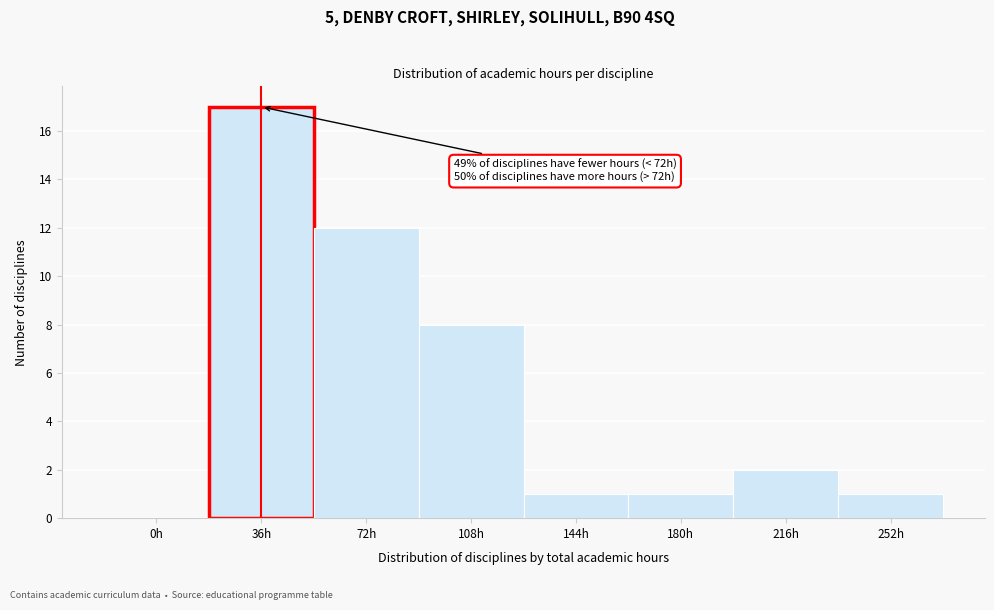

Reading left to right, extract all data points from this chart.

0h=0	36h=17	72h=12	108h=8	144h=1	180h=1	216h=2	252h=1